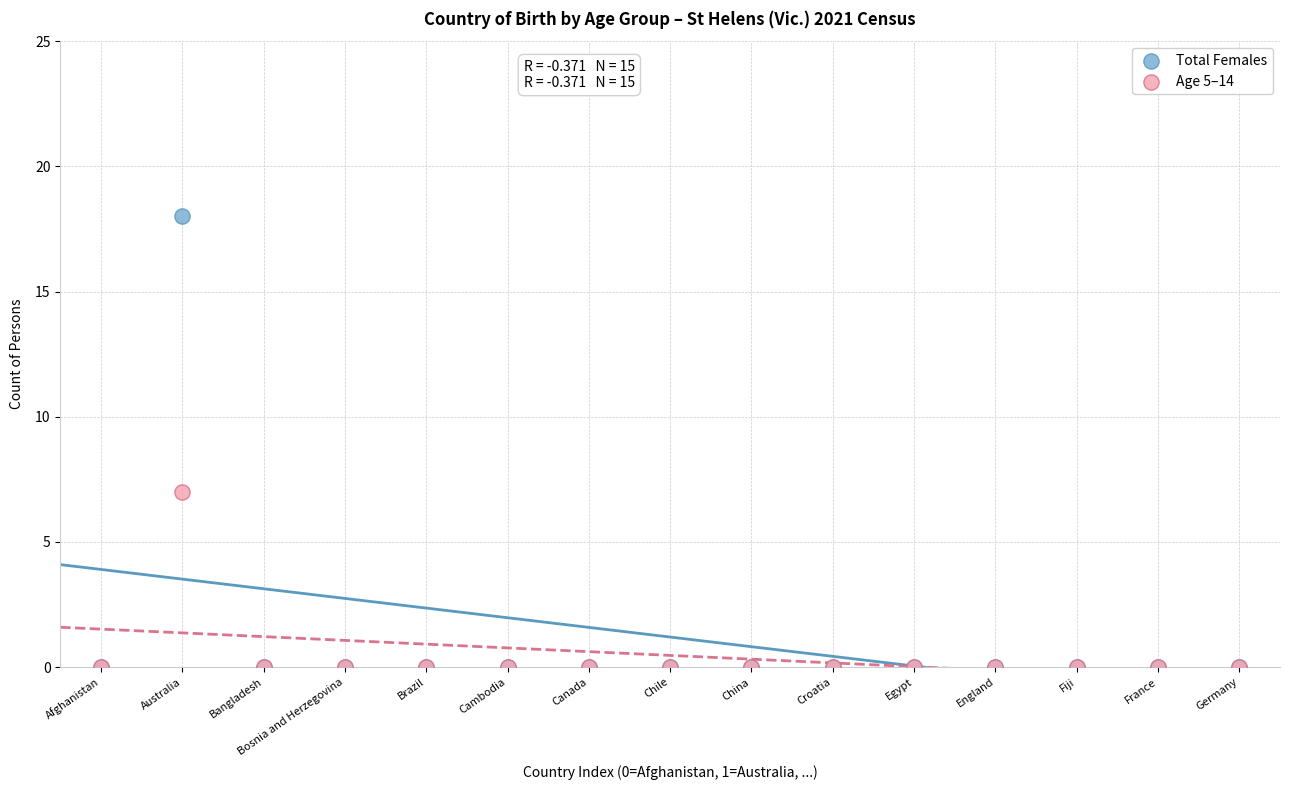

Across all series, what Y value is closest to 9?

7